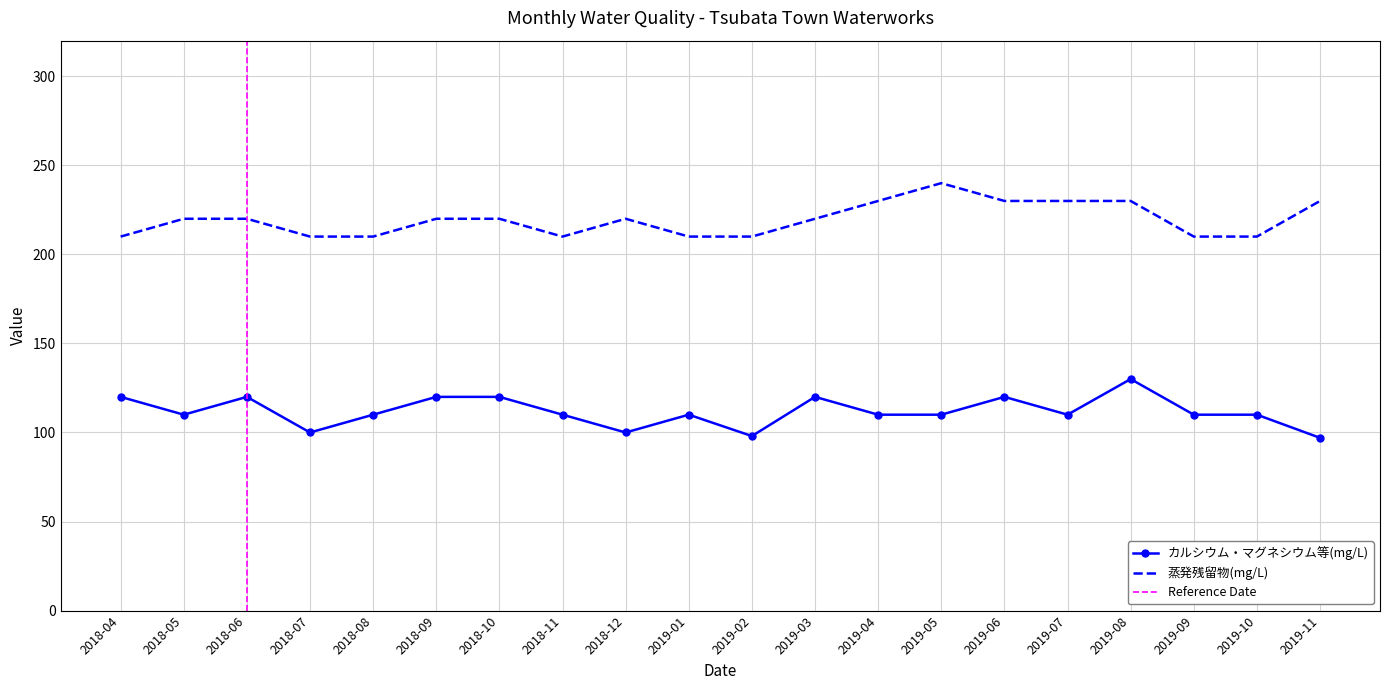

At 2018-06, list the series in order from smallest to largest.

カルシウム・マグネシウム等(mg/L), 蒸発残留物(mg/L)